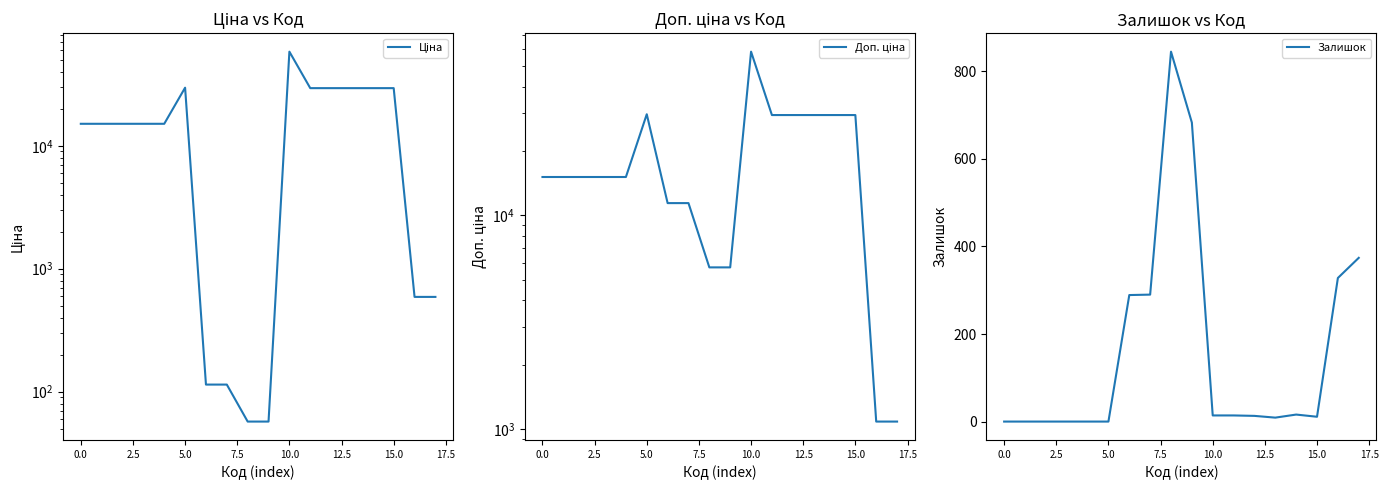

List the series in order of their peak value, lowest first.

Залишок, Ціна, Доп. ціна